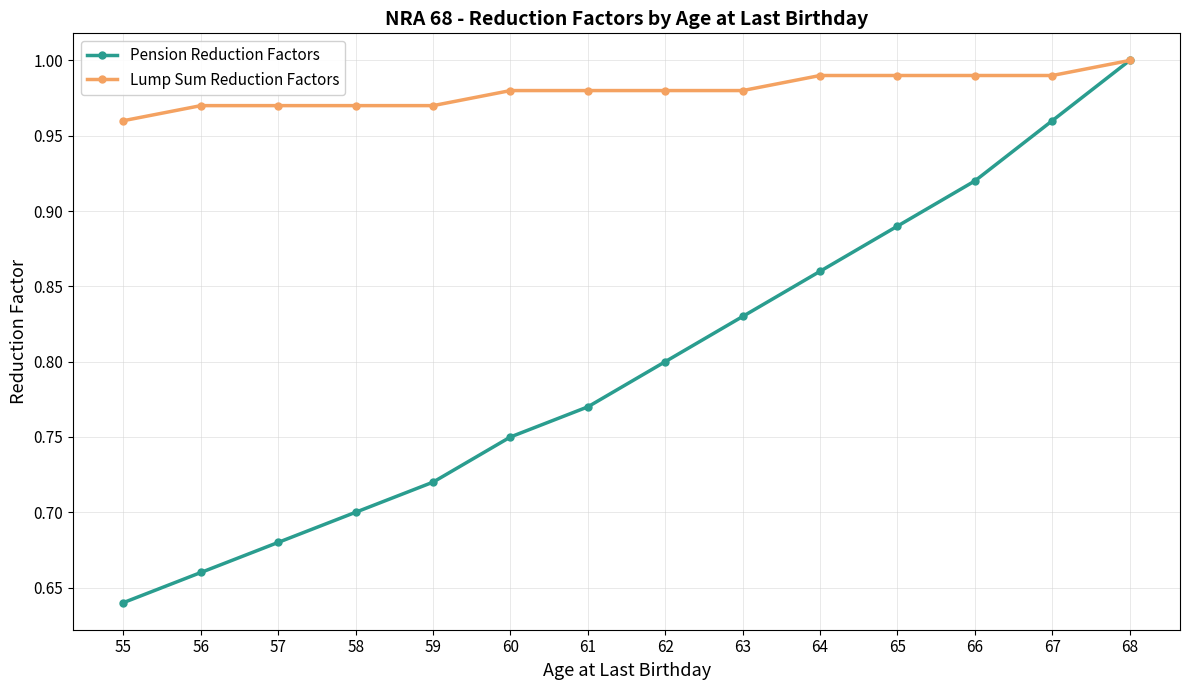

True or false: Pension Reduction Factors has more than 2 interior local peaks.

False